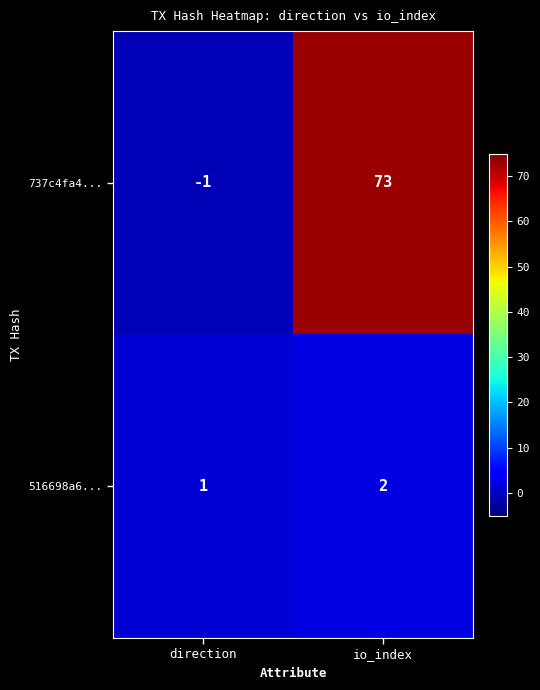

What is the sum of all 737c4fa4... values?

72